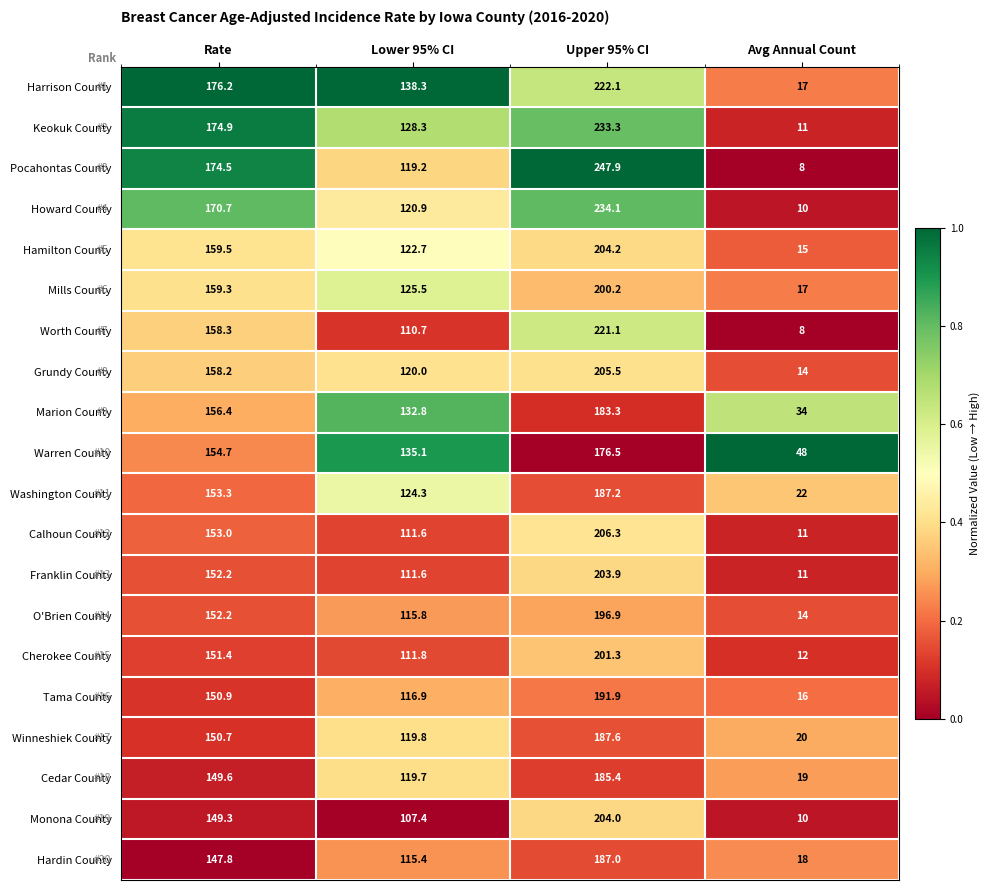

What is the difference between the highest and lowest values at Rate?

28.4